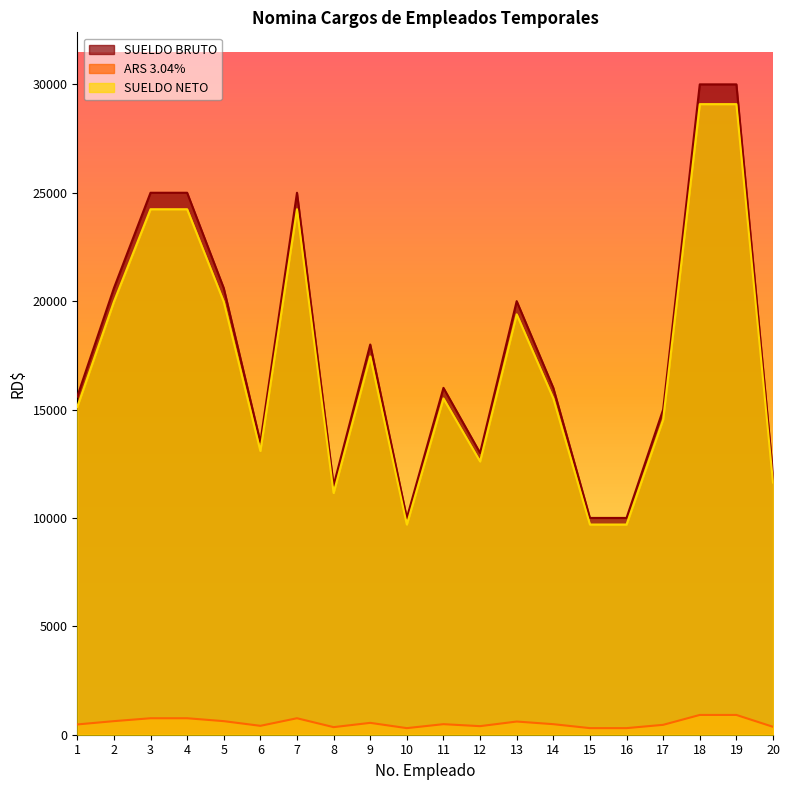

What is the difference between the second highest and second lowest values in the SUELDO BRUTO series?

20000.0